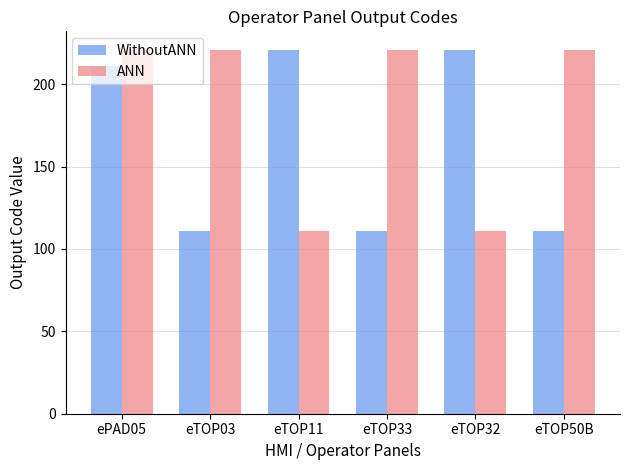

Reading left to right, extract all data points from this chart.

WithoutANN: ePAD05=211	eTOP03=111	eTOP11=221	eTOP33=111	eTOP32=221	eTOP50B=111
ANN: ePAD05=221	eTOP03=221	eTOP11=111	eTOP33=221	eTOP32=111	eTOP50B=221